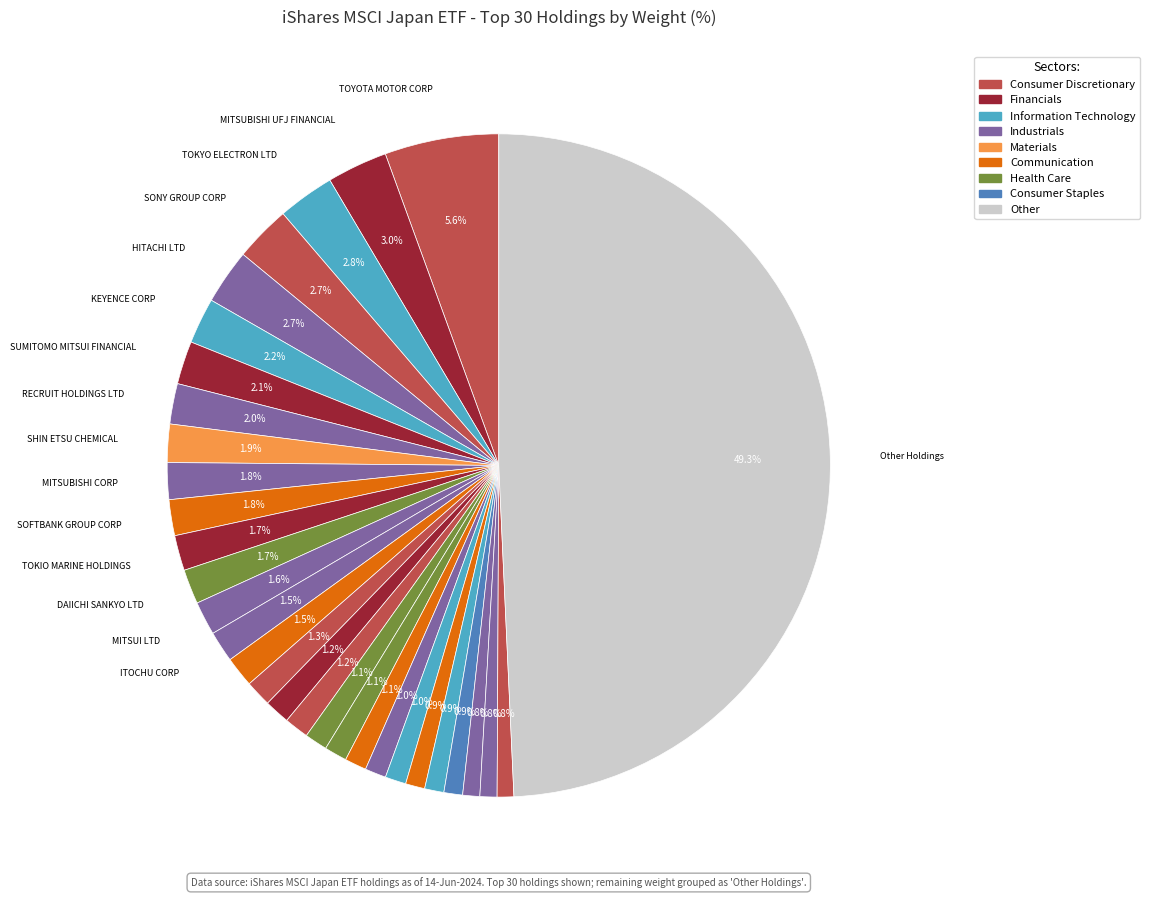

Which category has the smallest portion of the pie?

ORIENTAL LAND LTD